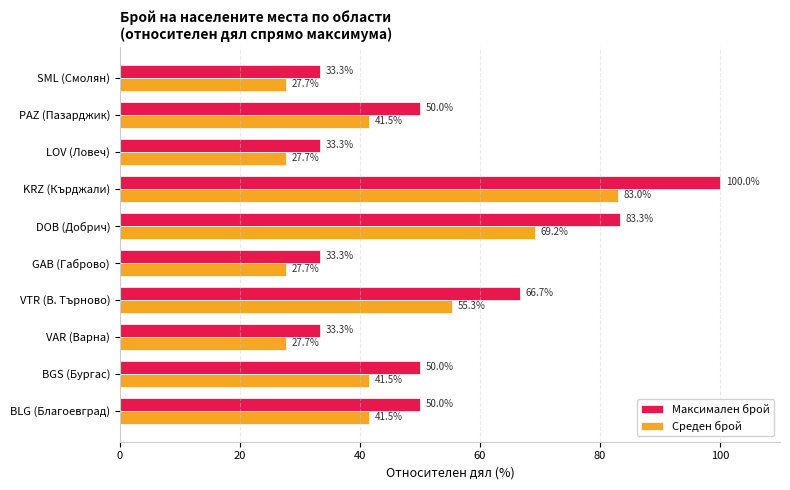

What is the approximate value of Максимален брой at KRZ (Кърджали)?

100.0